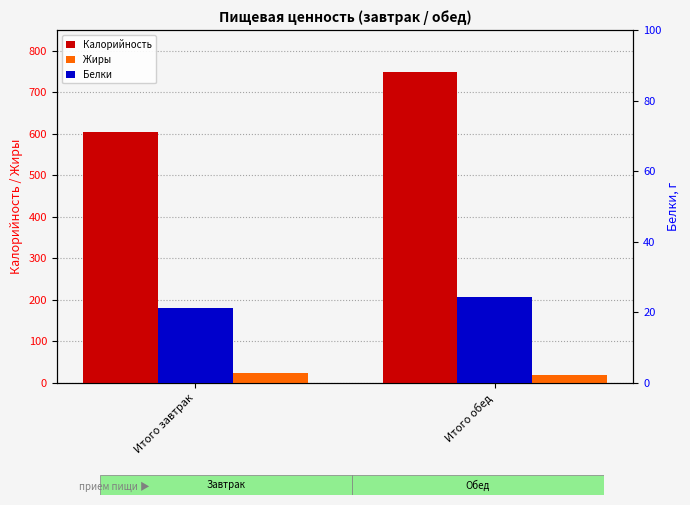

What is the difference between the maximum and minimum values in the Жиры series?

3.8